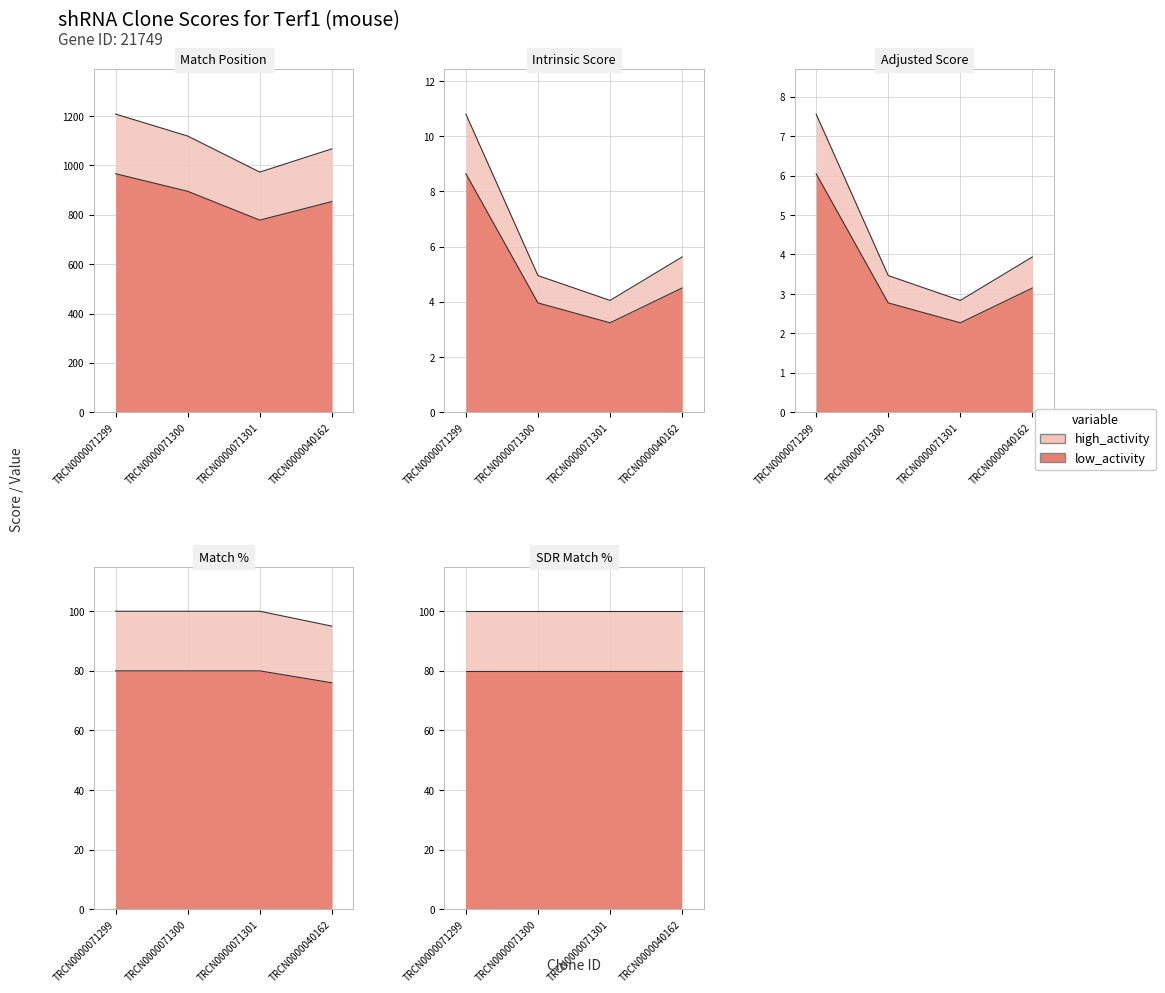

Which category has the highest value across all series?

TRCN0000071299